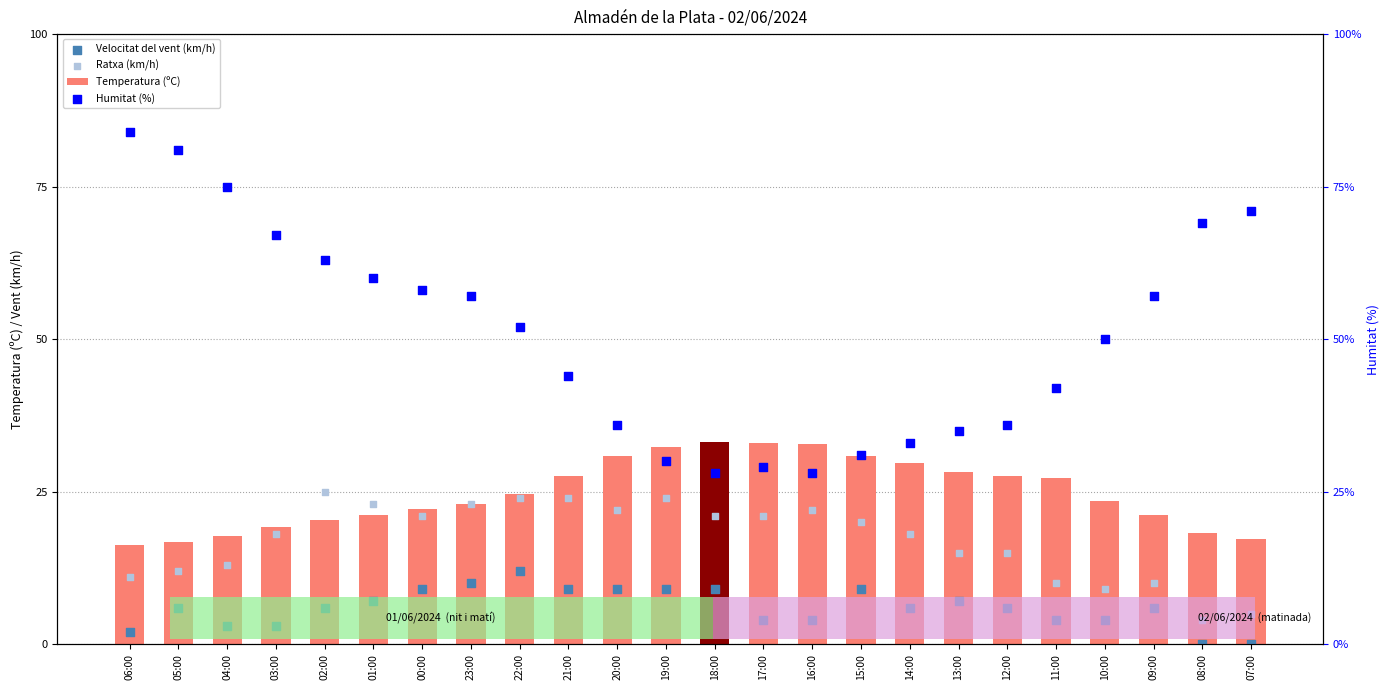

Which series has the widest spread of Y values?

Humitat (%)